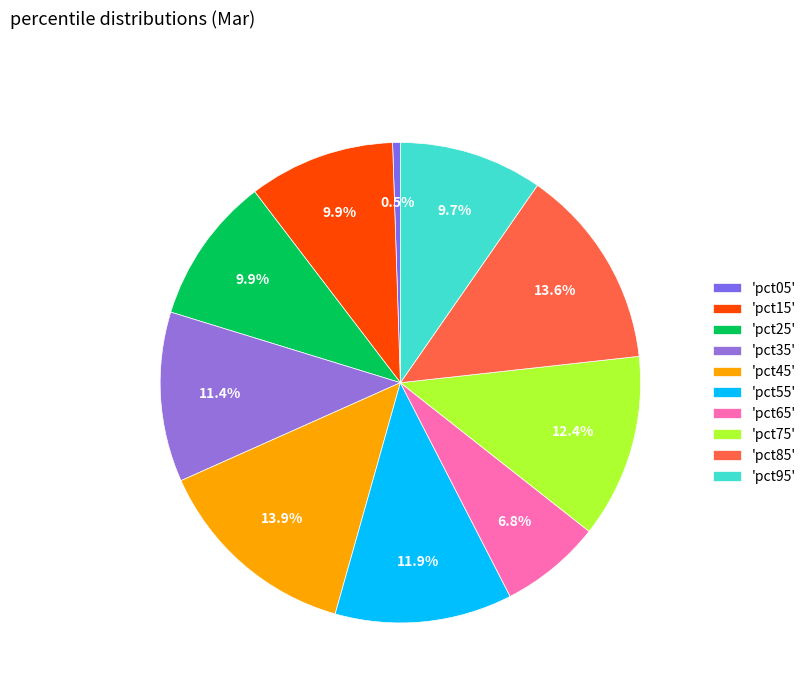

What is the smallest slice in the pie chart?

'pct05'